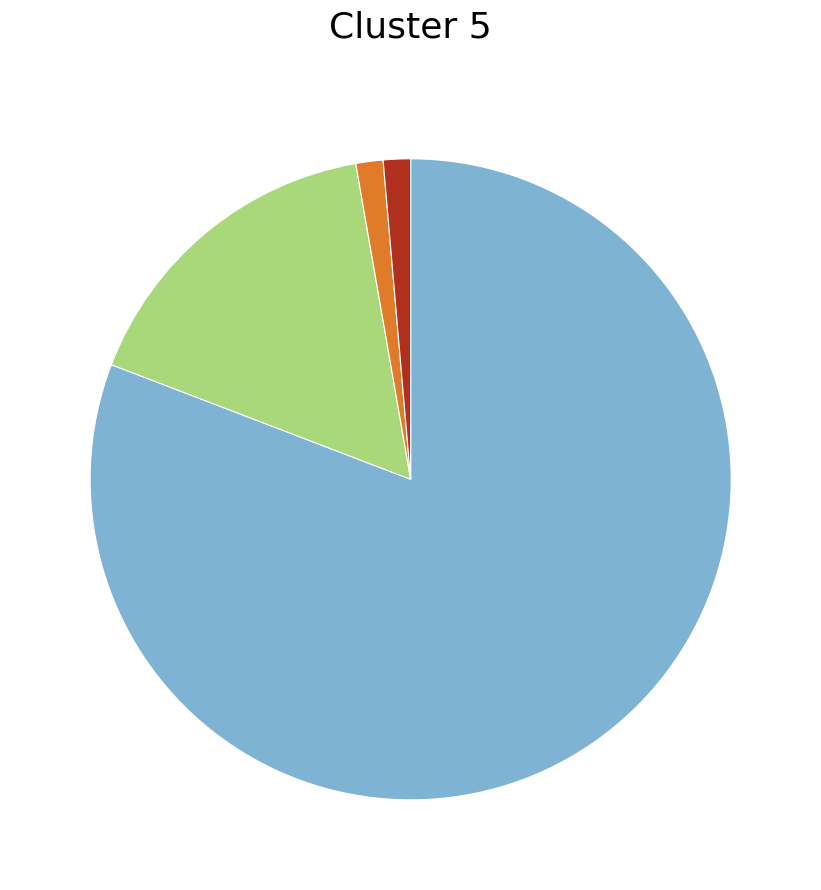

Does any single category account for the majority?

Yes